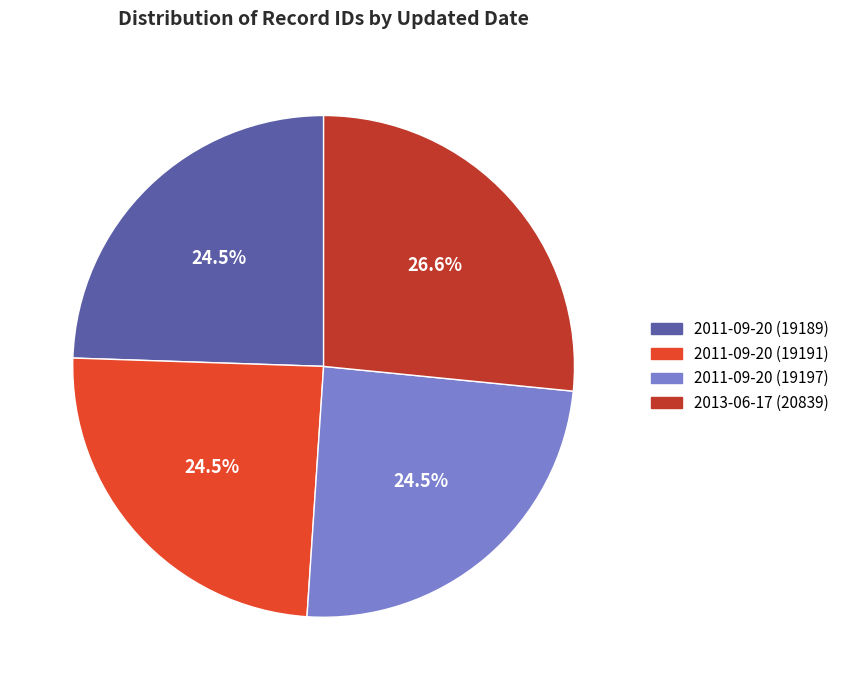

Between 2013-06-17 (20839) and 2011-09-20 (19189), which is larger?

2013-06-17 (20839)